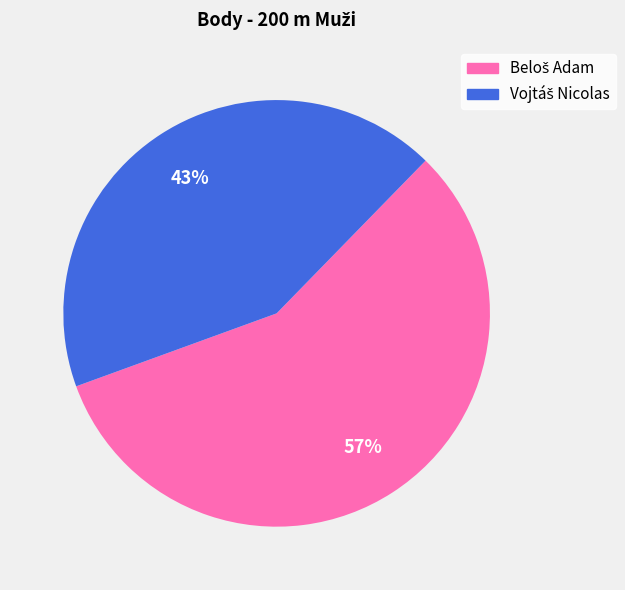

To the nearest percent, what is the average slice percentage?

50%